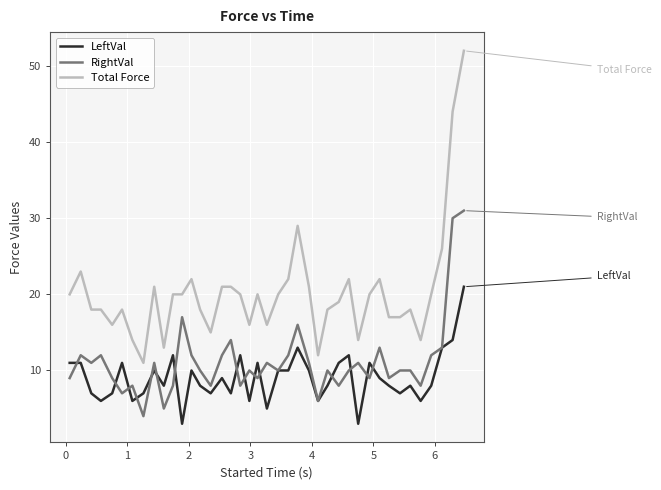

After their last crossing, which series has the higher values: LeftVal or RightVal?

RightVal